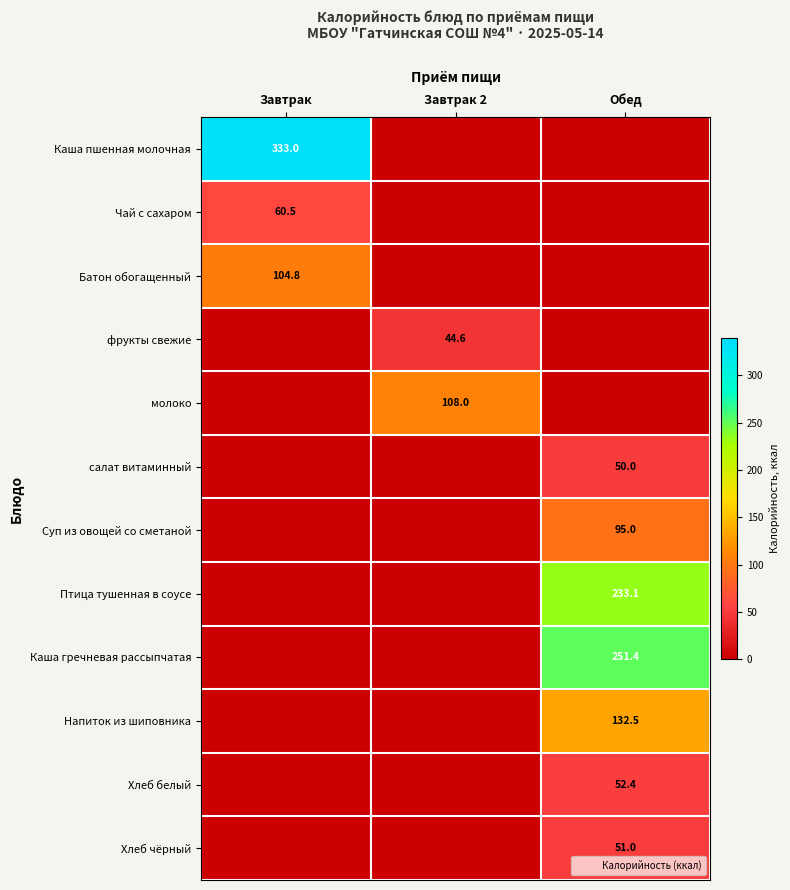

The Хлеб чёрный series shows -18.3 at Завтрак. True or false?

False